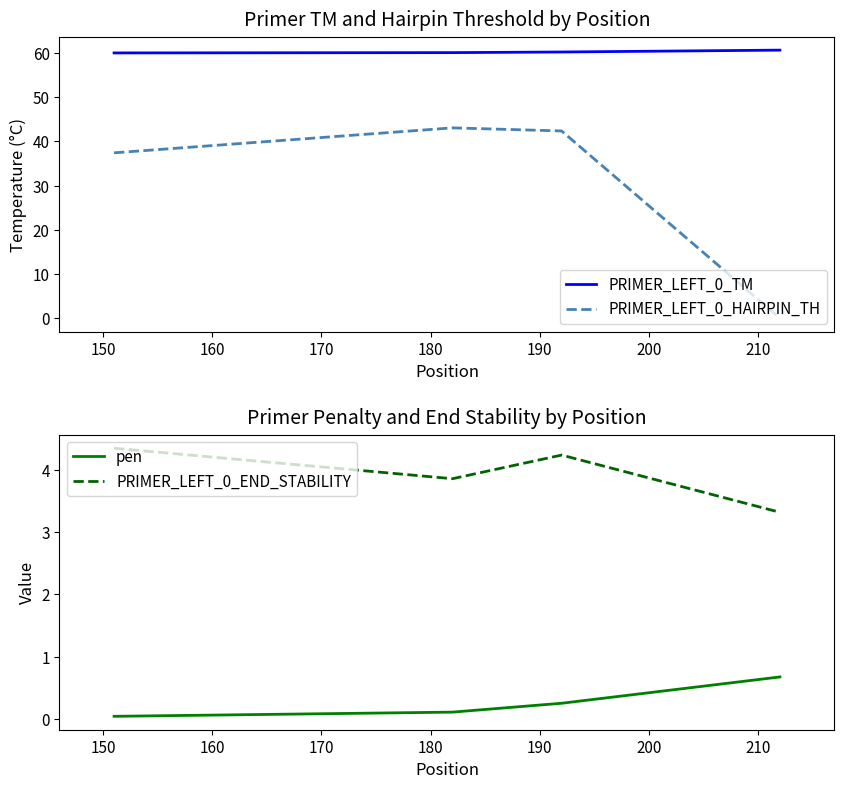

True or false: pen and PRIMER_LEFT_0_END_STABILITY cross at least once.

False